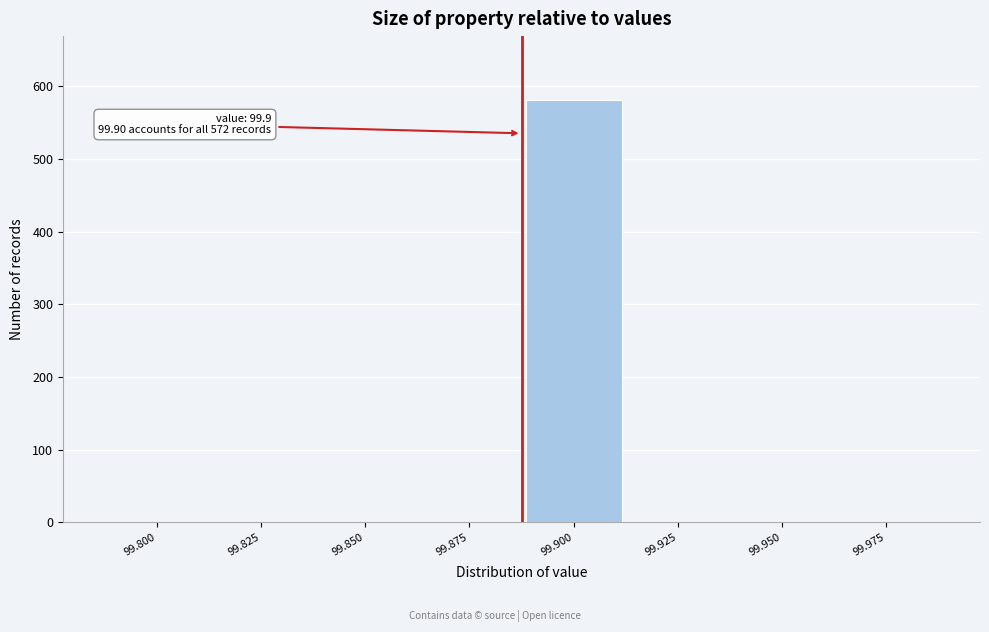

Reading right to left, list all the values displayed in this chart.

99.975=0	99.950=0	99.925=0	99.900=582	99.875=0	99.850=0	99.825=0	99.800=0